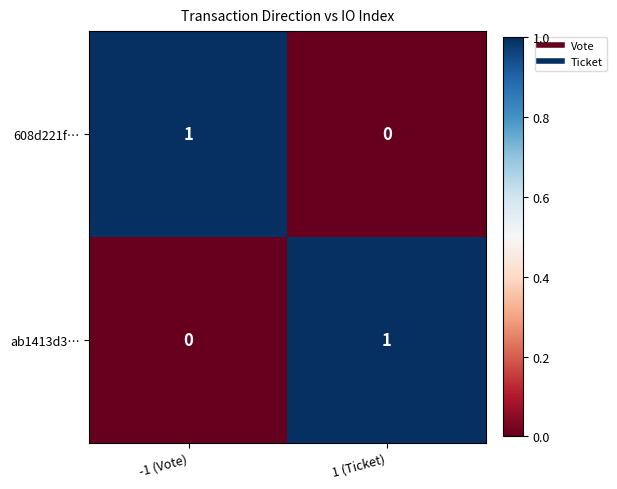

The 608d221f… series shows 2 at -1 (Vote). True or false?

False